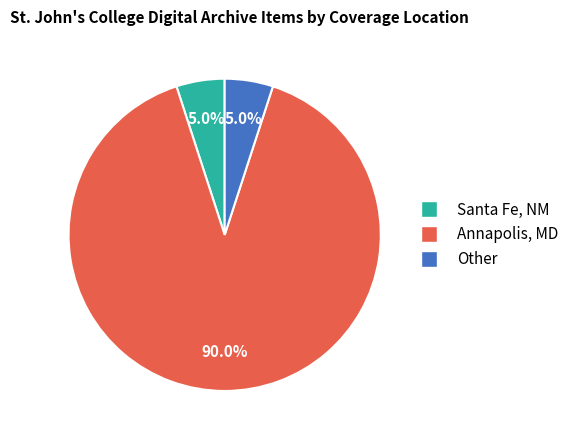

Which has a higher value, Annapolis, MD or Santa Fe, NM?

Annapolis, MD